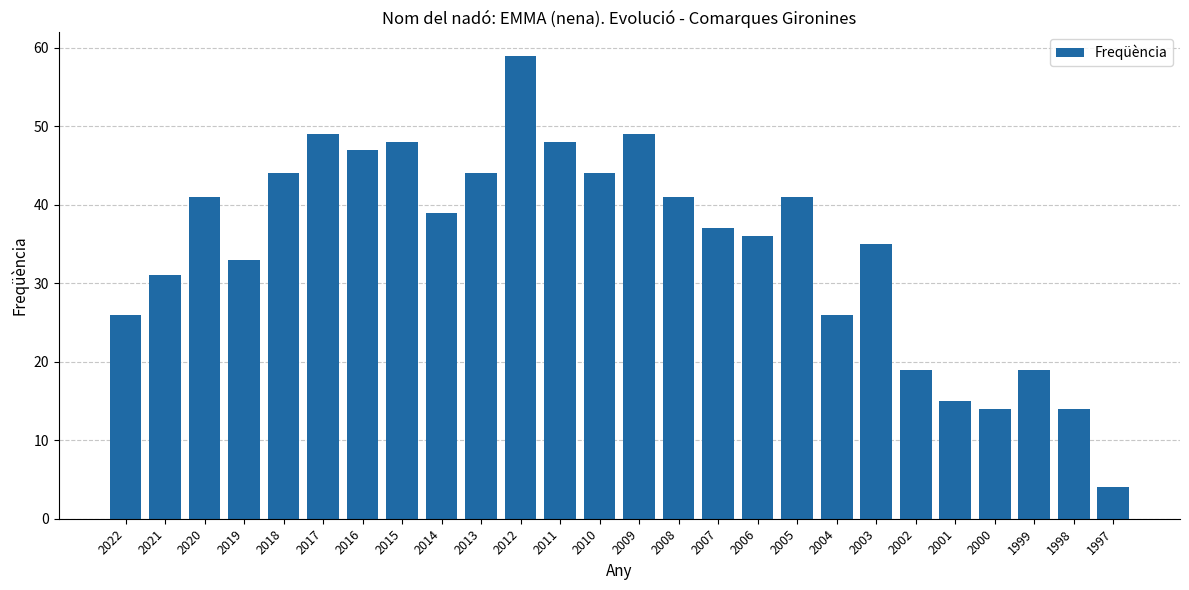

How many series are shown in this chart?

1